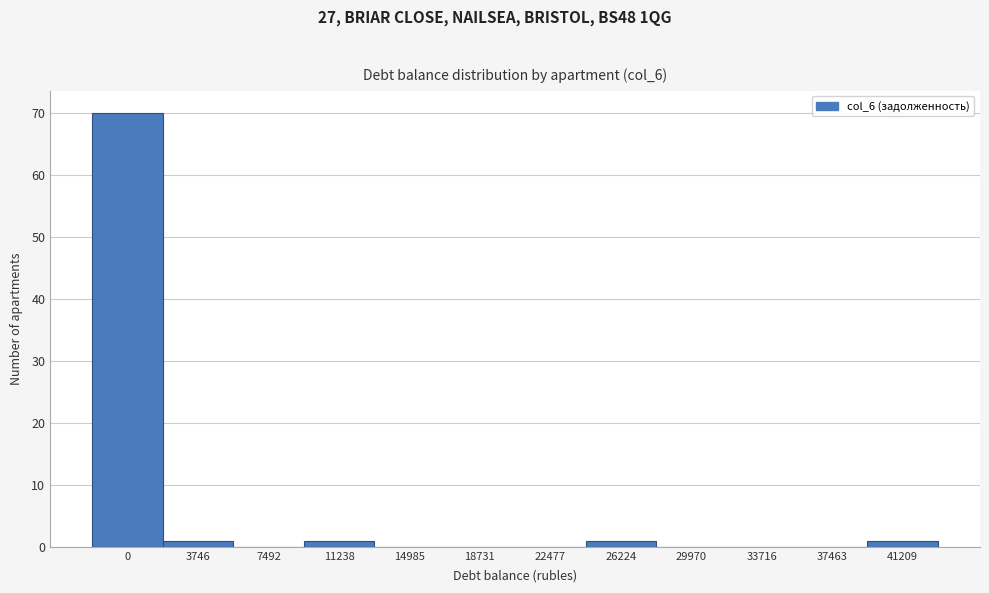

Reading right to left, list all the values displayed in this chart.

41209=1	37463=0	33716=0	29970=0	26224=1	22477=0	18731=0	14985=0	11238=1	7492=0	3746=1	0=70